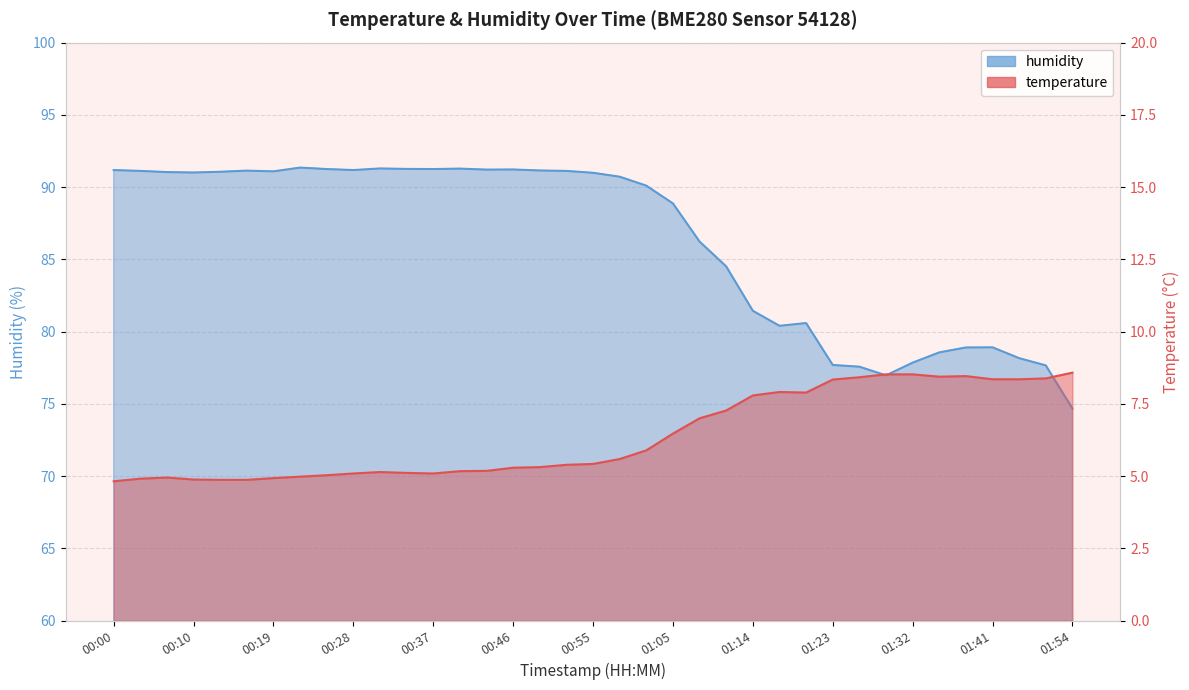

True or false: temperature and humidity cross at least once.

False